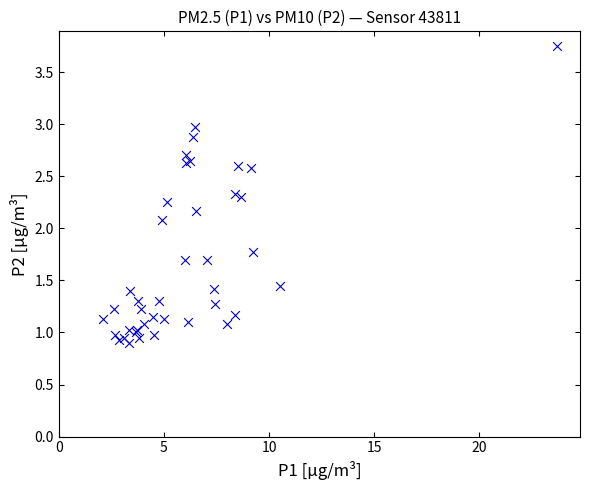

What Y value in the scatter plot is closest to 2?

2.1